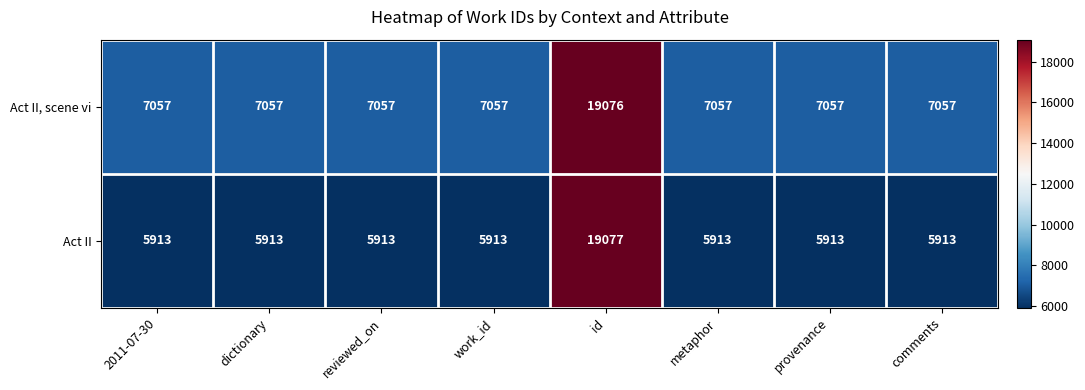

Read the Act II value at dictionary, to the nearest 50.

5900